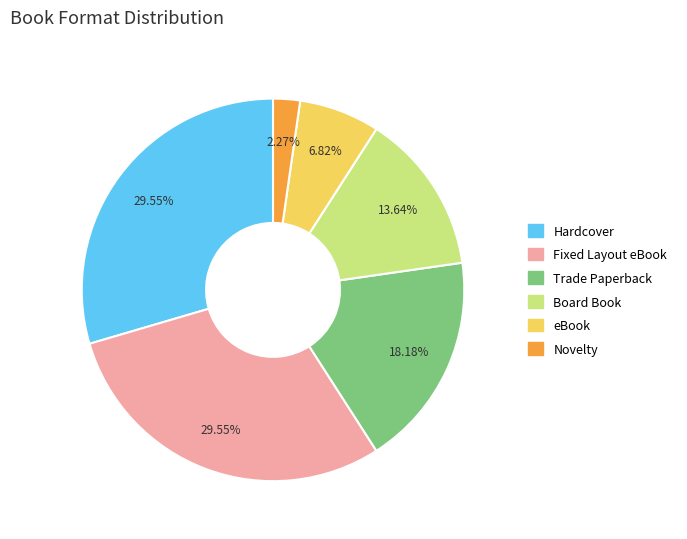

To the nearest percent, what portion does Trade Paperback represent?

18%